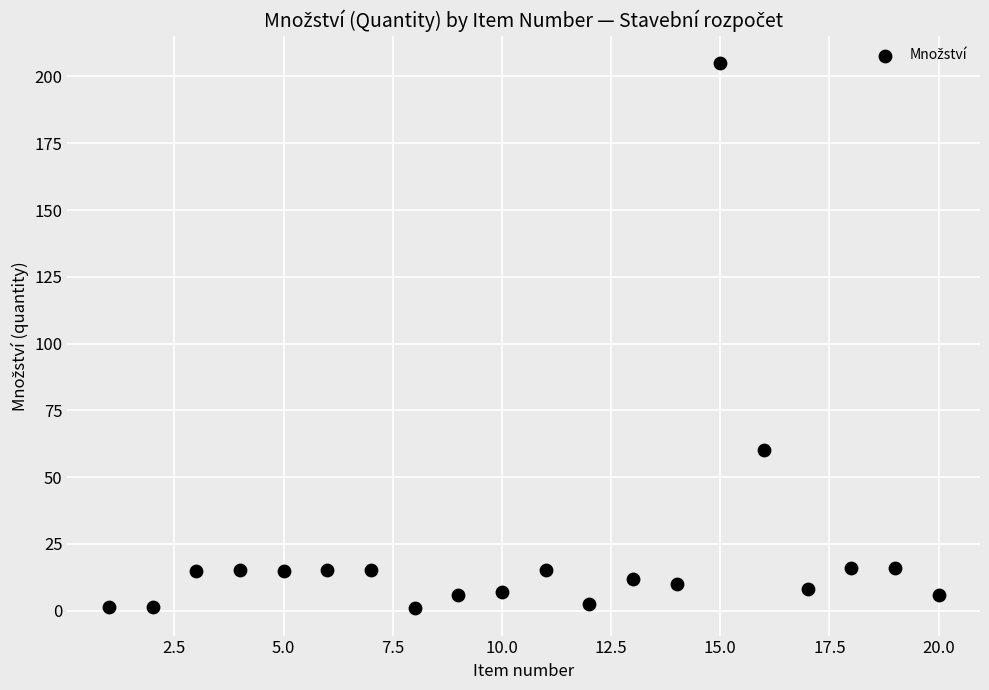

What is the range of X values (max minus min)?

19.0